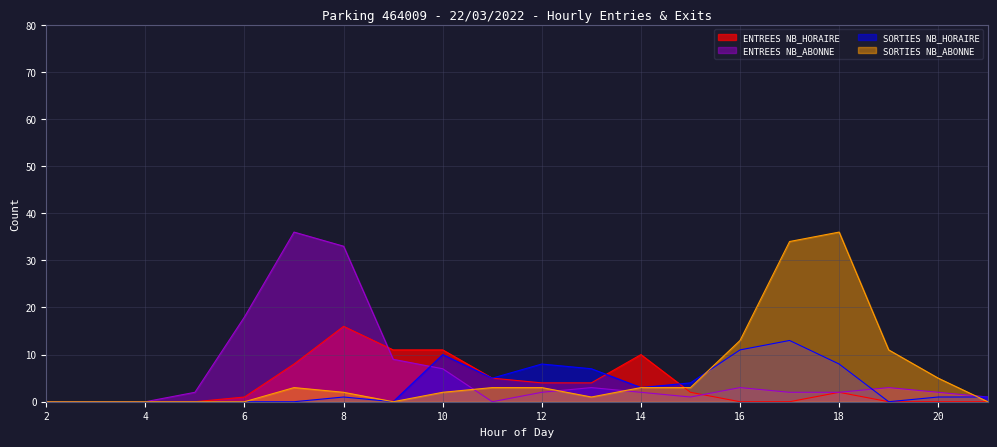

What is the difference between the SORTIES NB_HORAIRE values at 9 and 13?

7